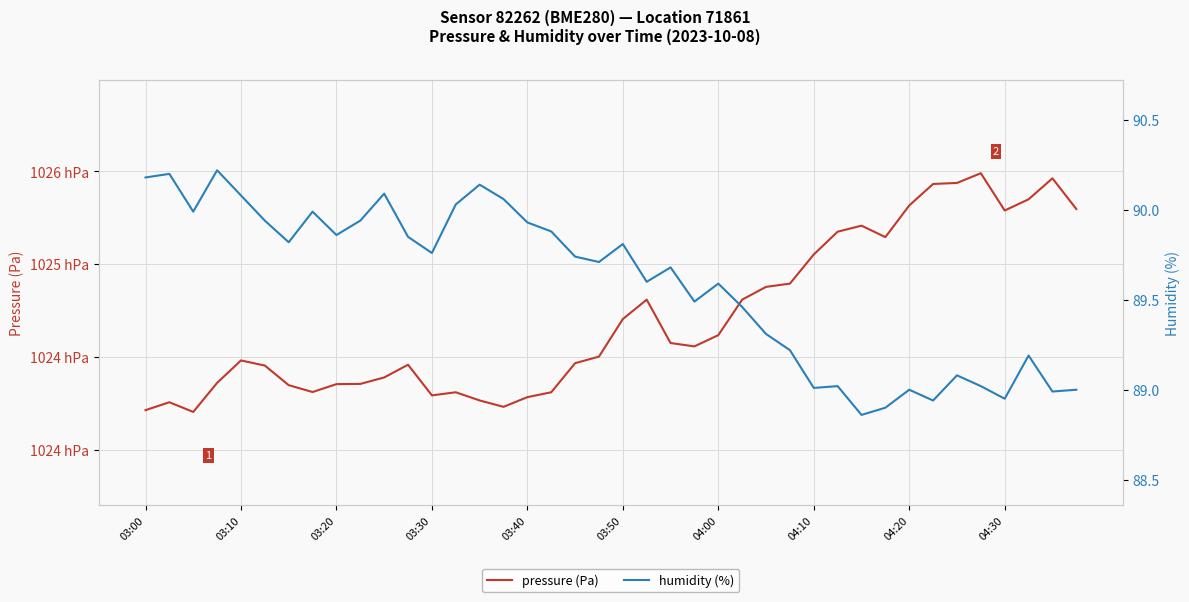

Is it true that pressure (Pa) equals 102446.7 at 18?

True